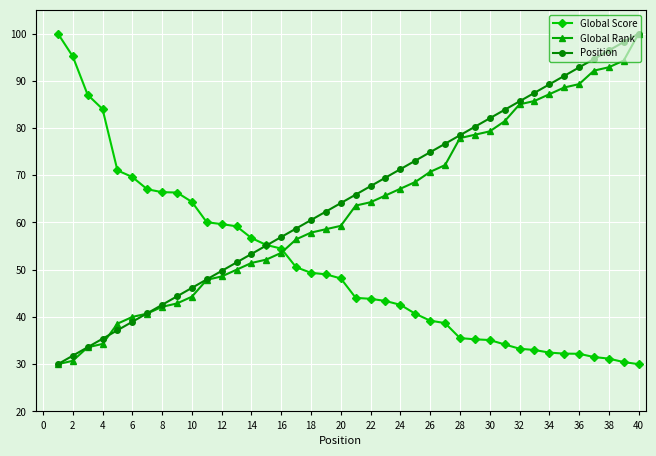

What is the minimum value shown in the chart?

30.0